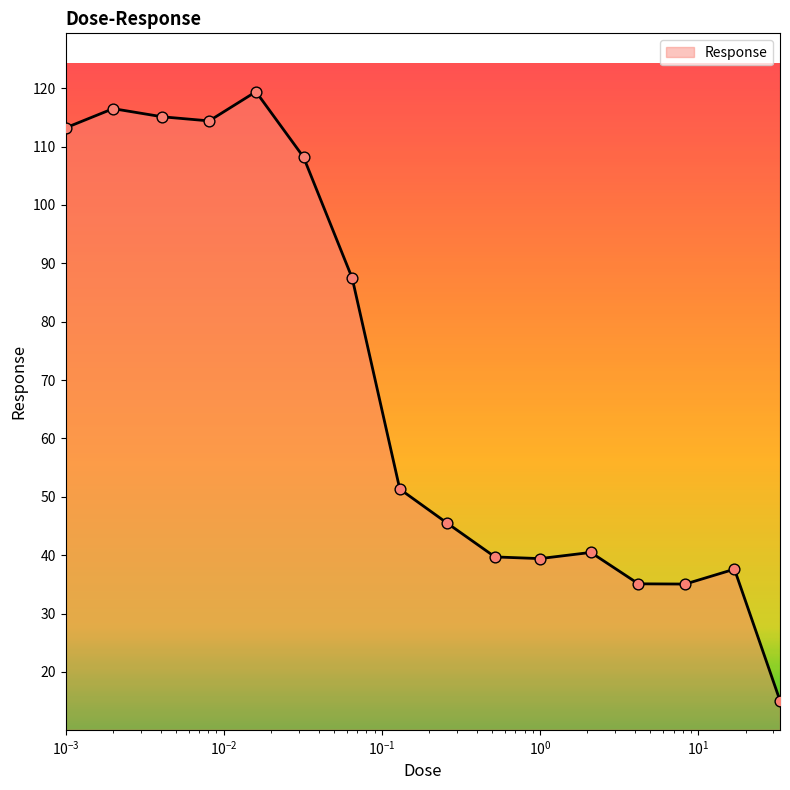

What is the greatest value displayed?

119.4